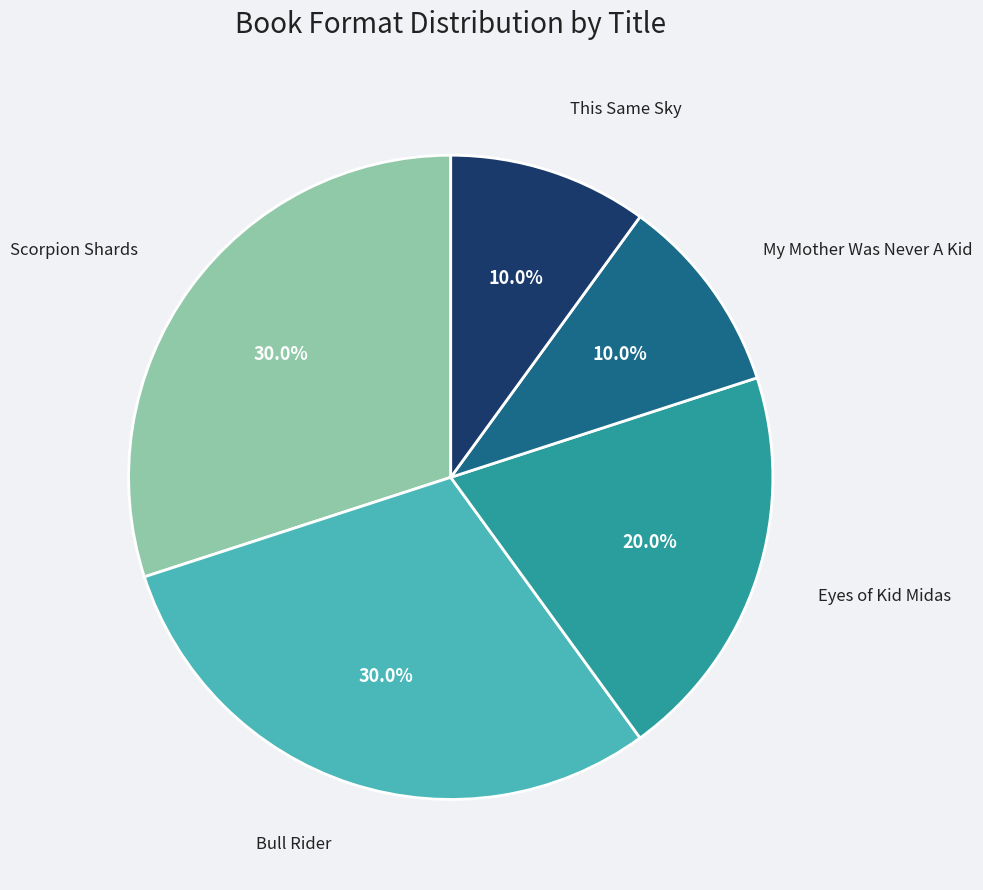

How many slices are in this pie chart?

5